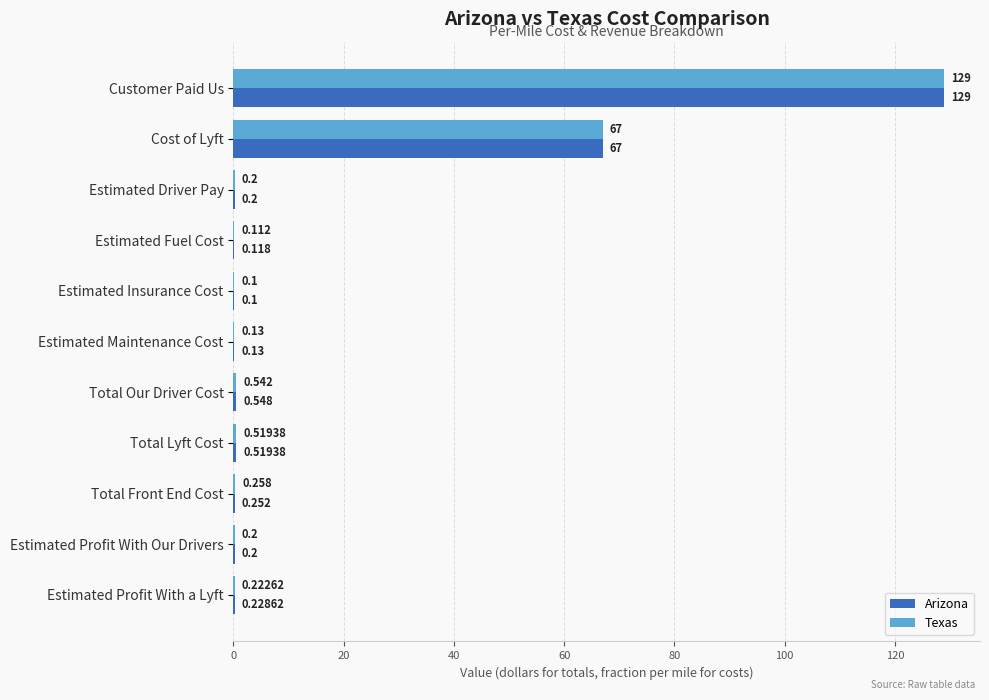

What is the maximum value for Texas?

129.0